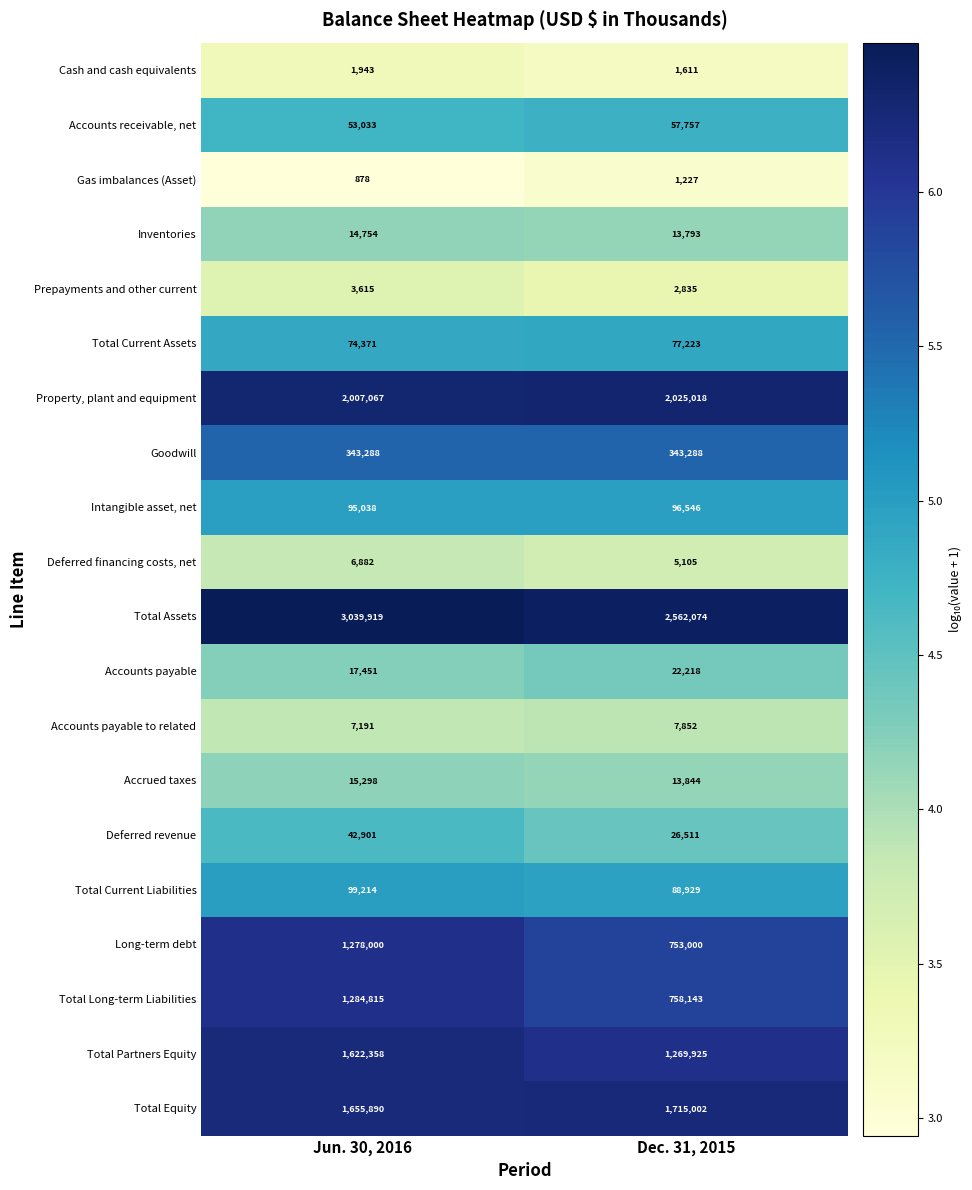

Is the value of Total Equity at Jun. 30, 2016 greater than the value of Deferred financing costs, net at Dec. 31, 2015?

Yes